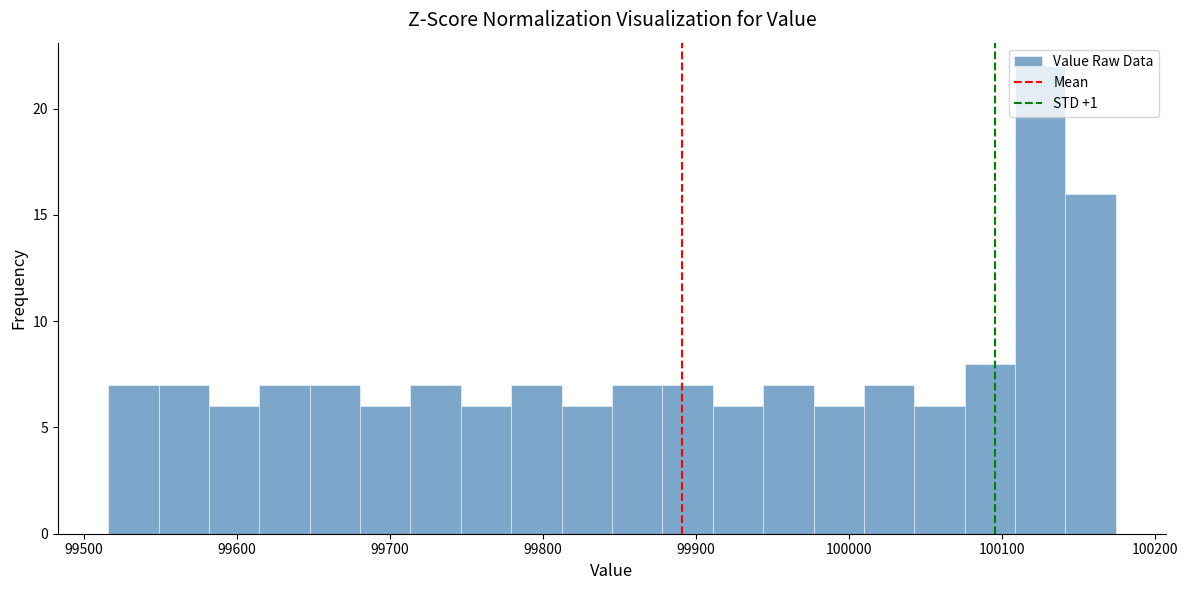

Around what value on the x-axis is the tallest bar? Give the approximate position of its centre, as read against the axis.

100130